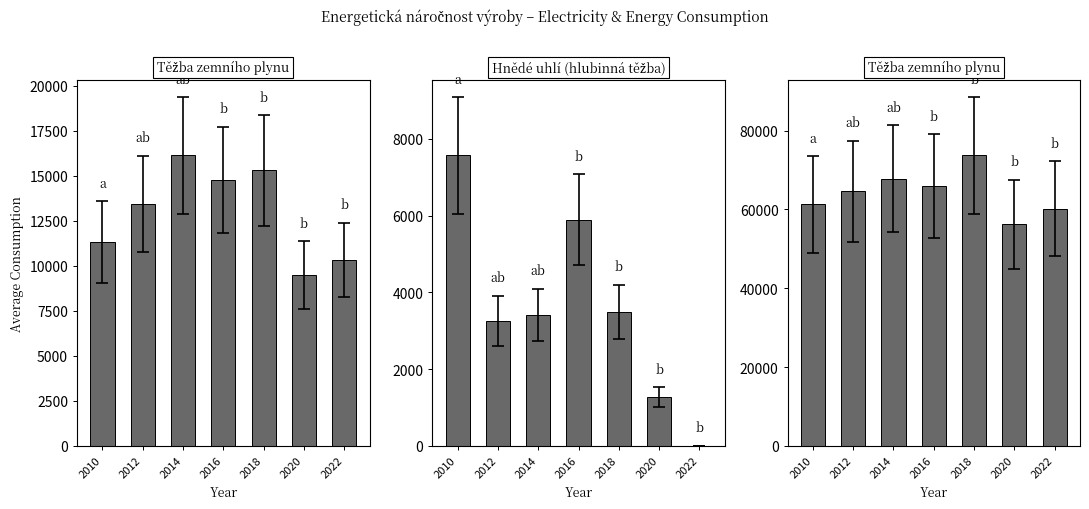

The value of Hnědé uhlí (hlubinná těžba) at 2010 is 2766. True or false?

False